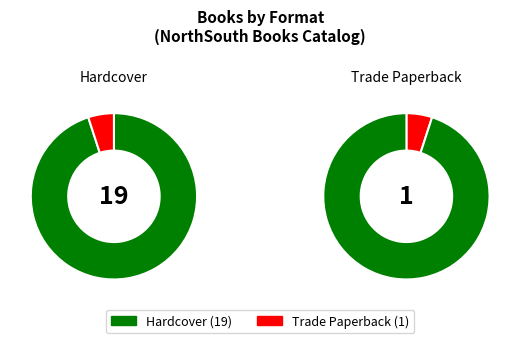

How many segments does this pie chart have?

2